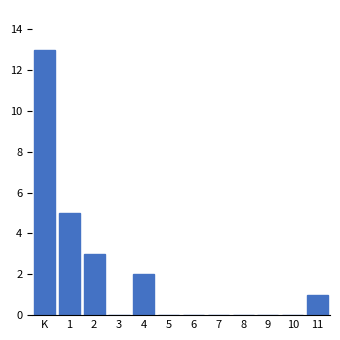

Reading left to right, transcribe all the data shown in this chart.

K=13	1=5	2=3	3=0	4=2	5=0	6=0	7=0	8=0	9=0	10=0	11=1